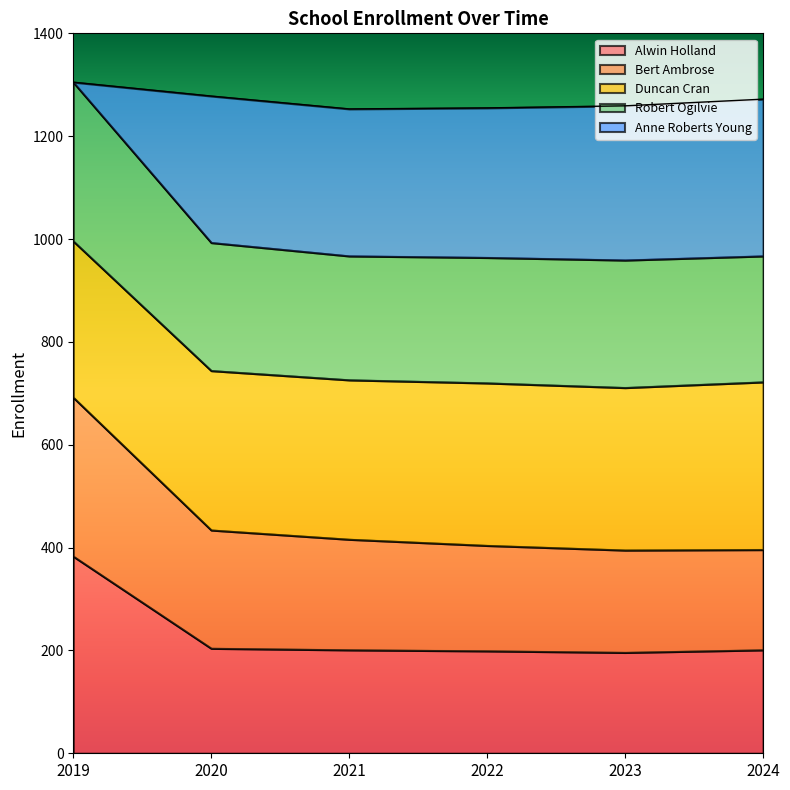

At which label does Bert Ambrose reach its peak?

2019